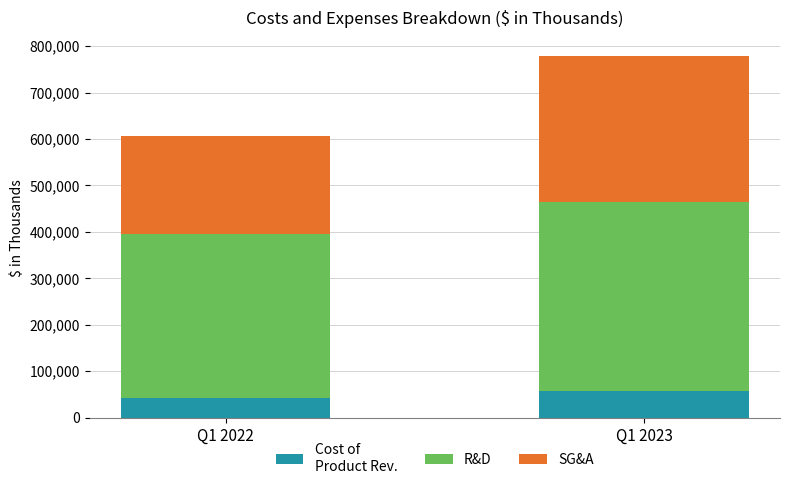

At which category is the sum across all series the highest?

Q1 2023